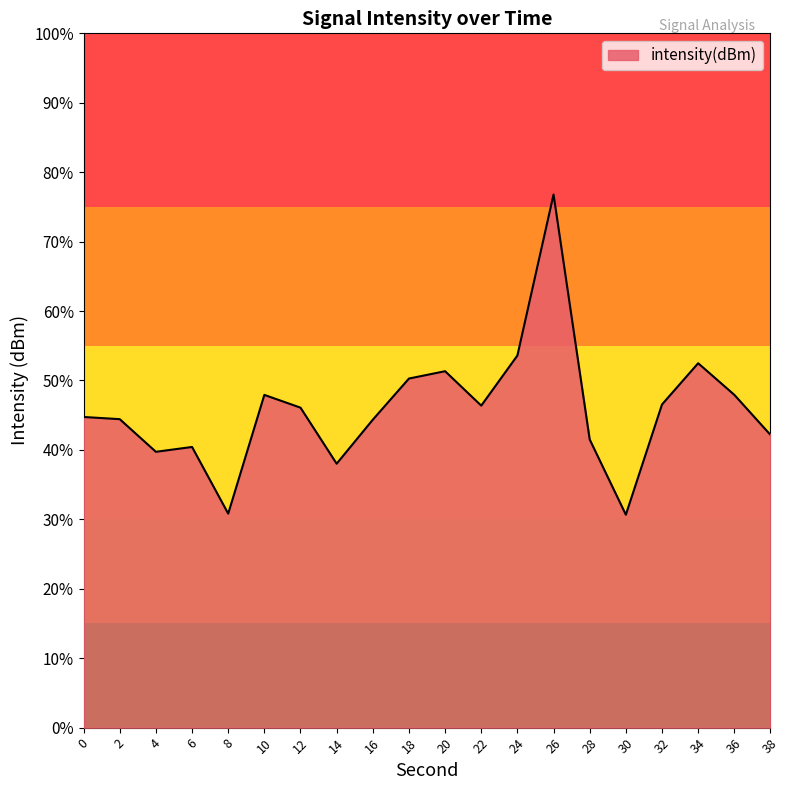

Where is the first local minimum?

4